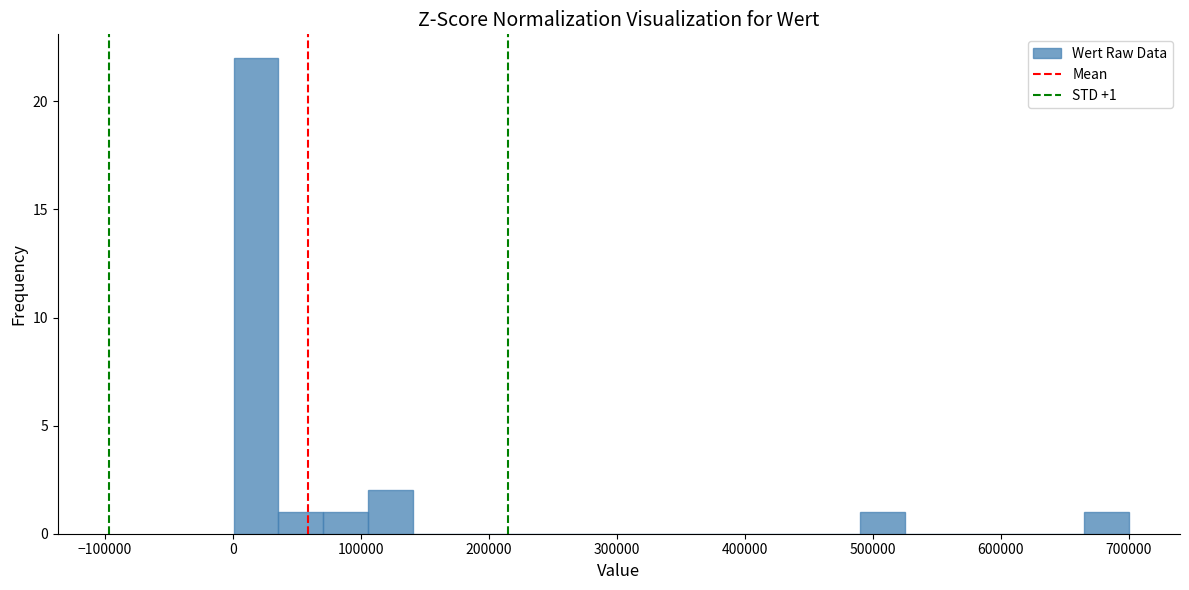

Around what value on the x-axis is the tallest bar? Give the approximate position of its centre, as read against the axis.

20000